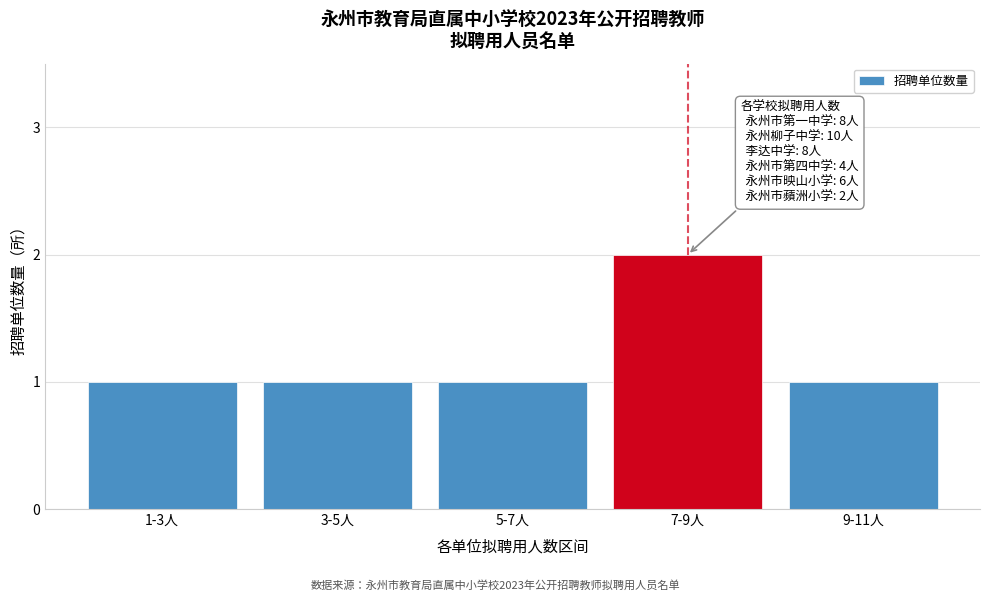

Reading left to right, transcribe all the data shown in this chart.

1-3人=1	3-5人=1	5-7人=1	7-9人=2	9-11人=1